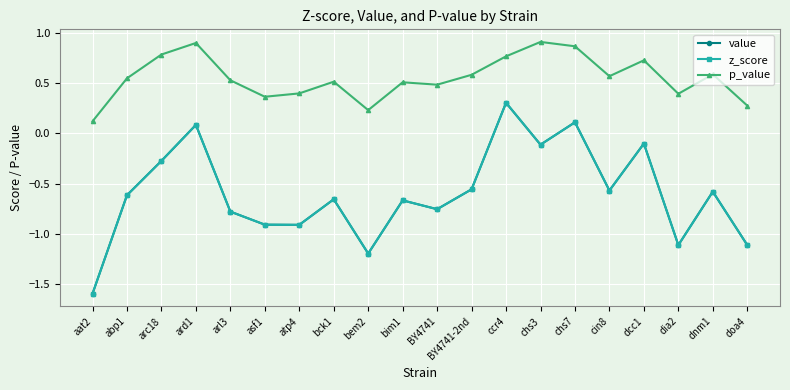

Does the chart have visible grid lines?

Yes